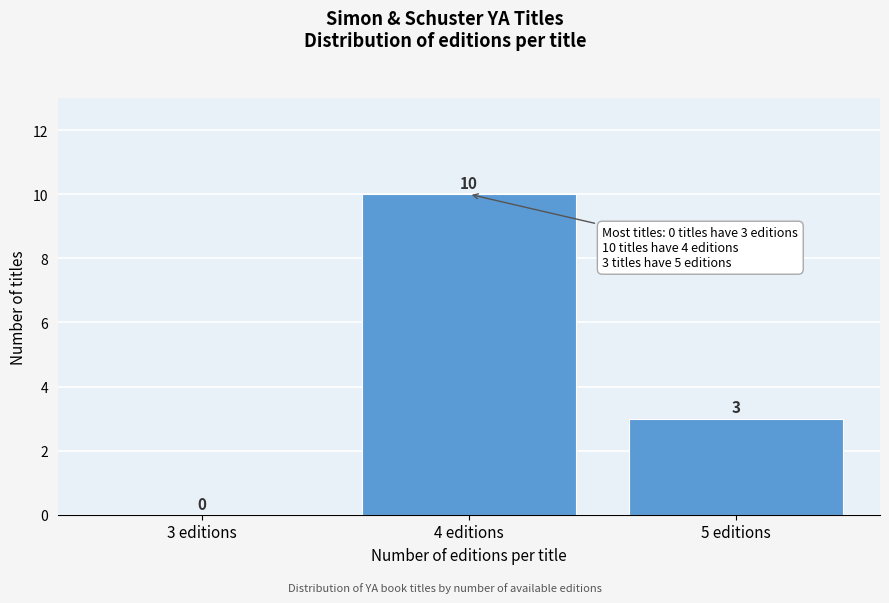

Reading left to right, list all the values displayed in this chart.

3 editions=0	4 editions=10	5 editions=3